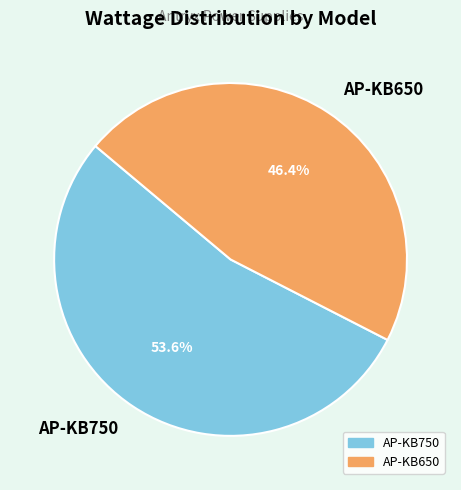

Does AP-KB650 represent more than half of the total?

No